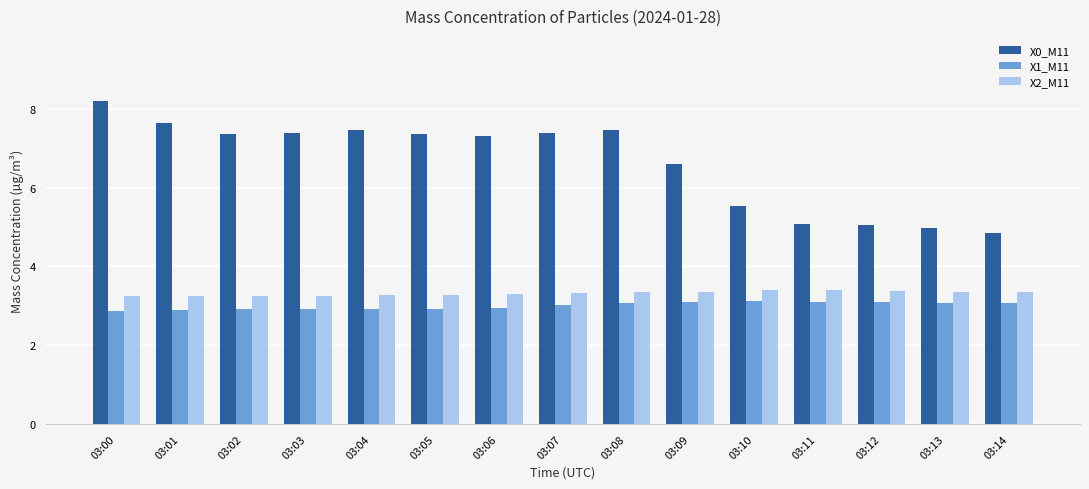

What is the total value across all series at 03:10?

12.0